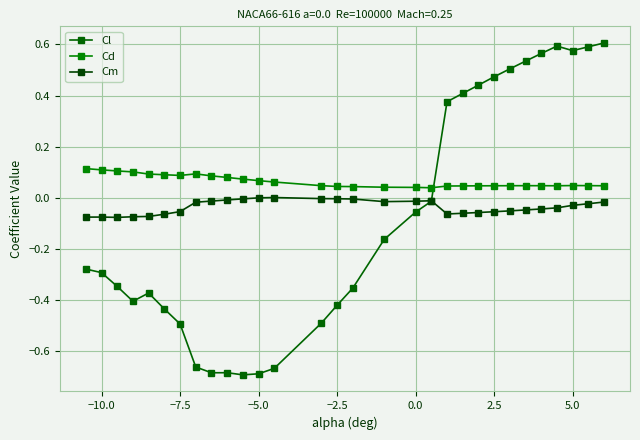

Rank the series by their maximum value, from highest to lowest.

Cl, Cd, Cm